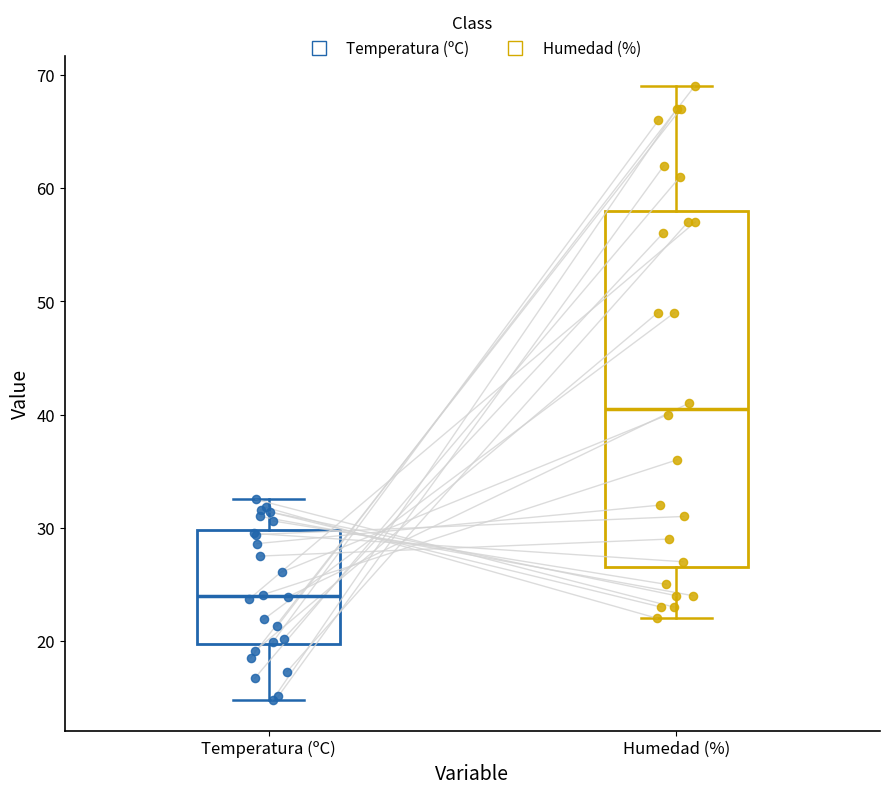

Which box has the lowest median line?

Temperatura (ºC)